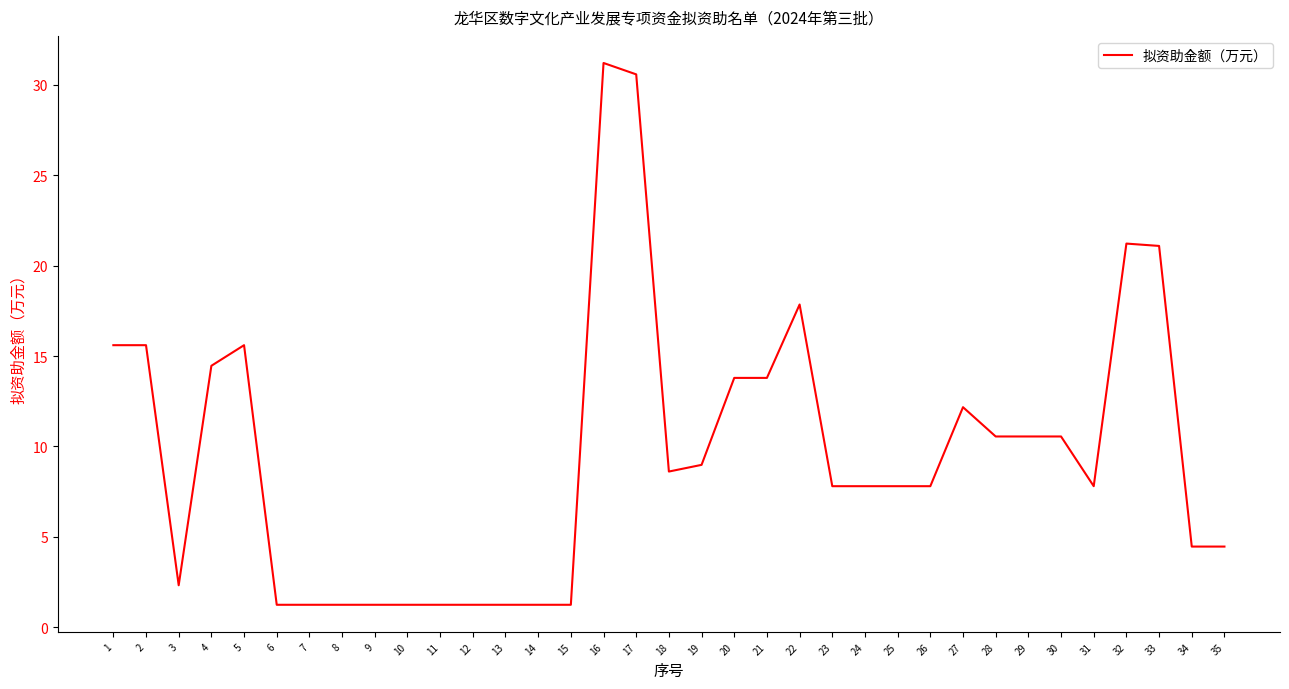

Does the chart display data point markers on the line(s)?

No